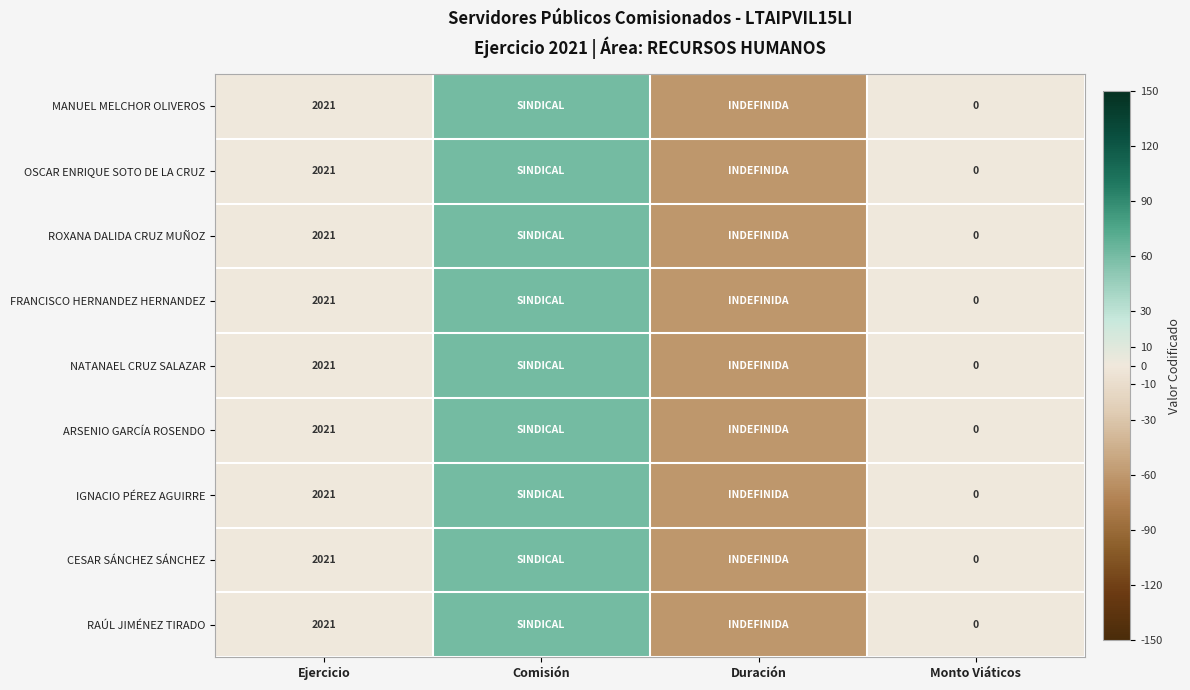

Is the value of MANUEL MELCHOR OLIVEROS at Ejercicio greater than the value of NATANAEL CRUZ SALAZAR at Monto Viáticos?

Yes